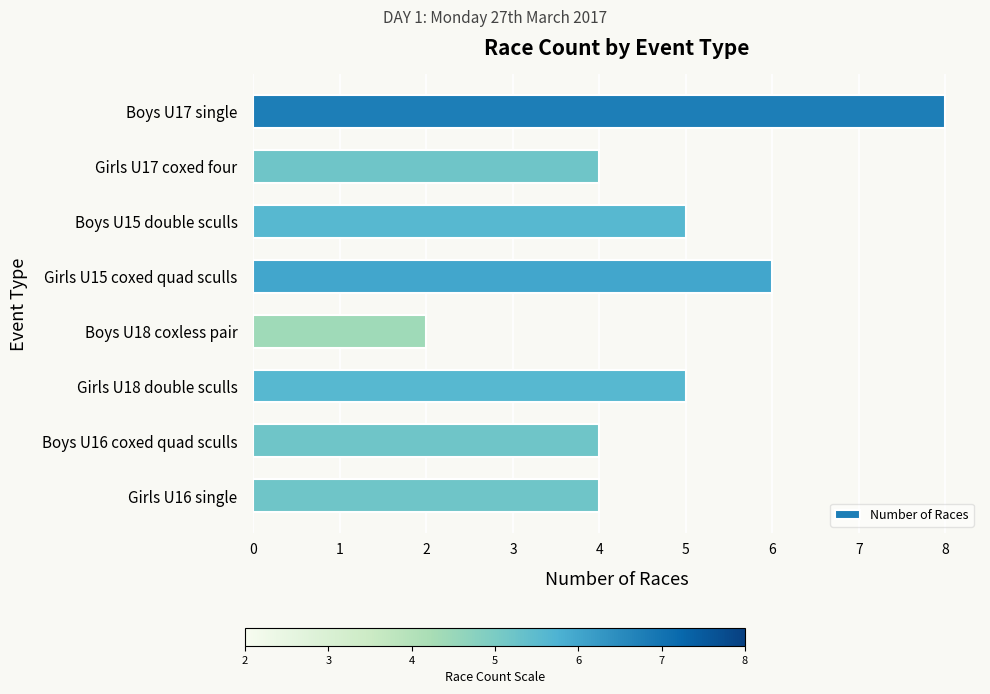

True or false: the data shows 3 at Boys U18 coxless pair.

False